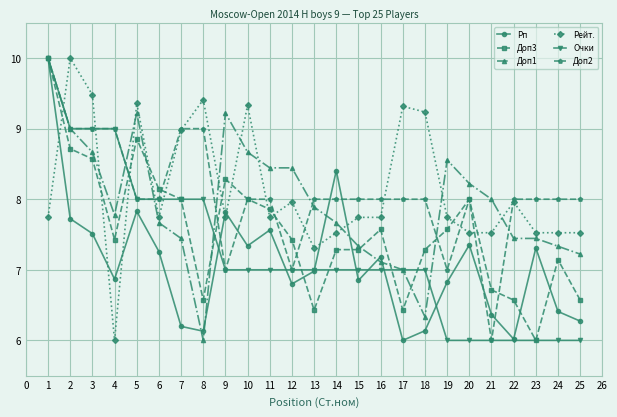

Which series changed the most between 2 and 8?

Доп1